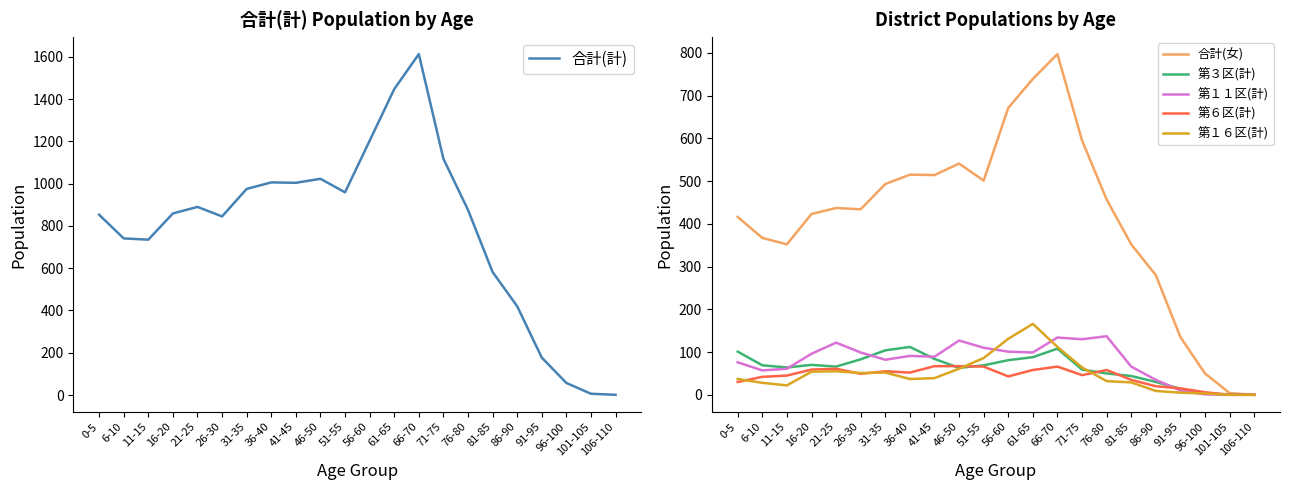

How many data points in 第３区(計) are above 69?

9